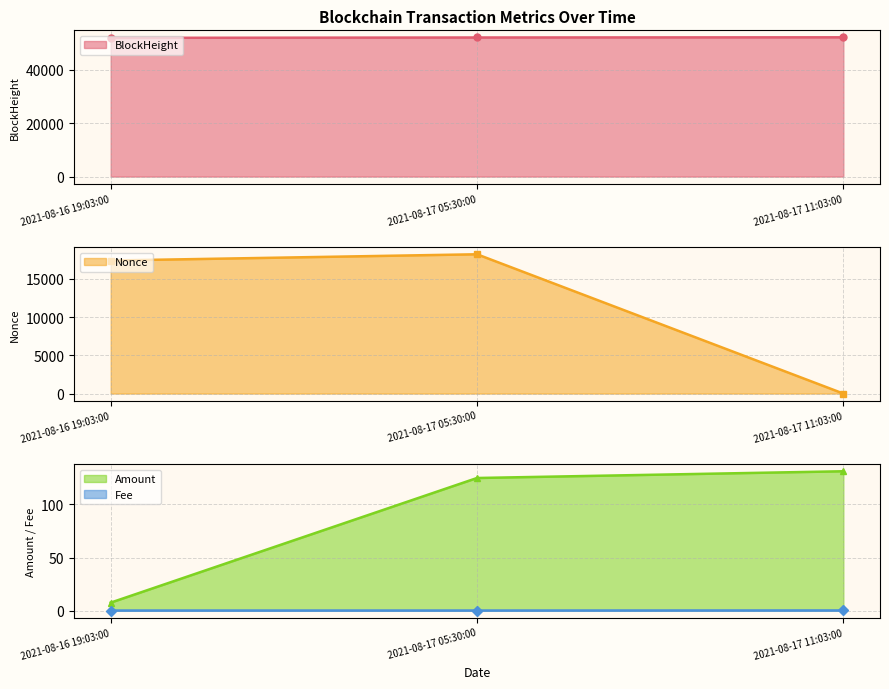

How many values in the BlockHeight series exceed 52037?

1